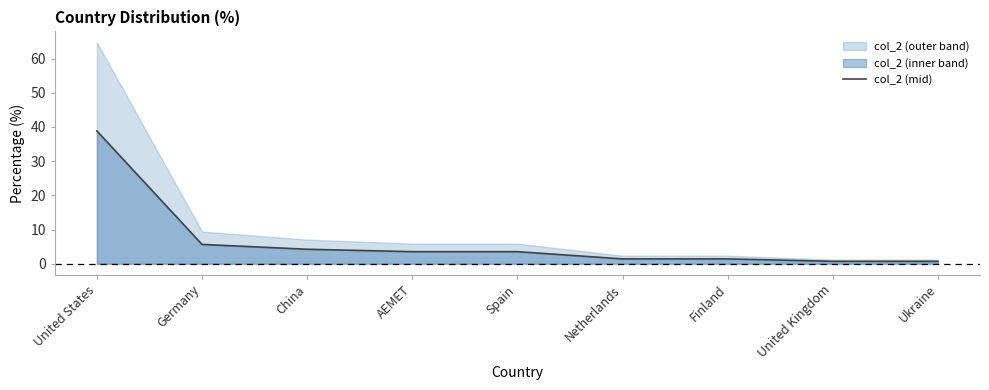

True or false: the data shows 4.2 at China.

True